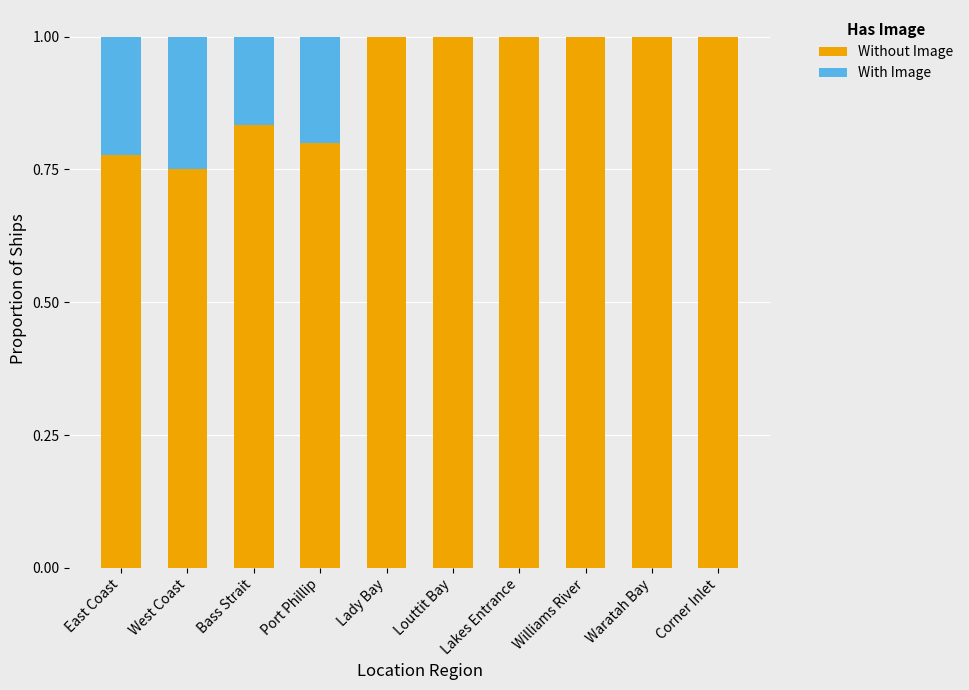

The value of Without Image at Lakes Entrance is 1.0. True or false?

True